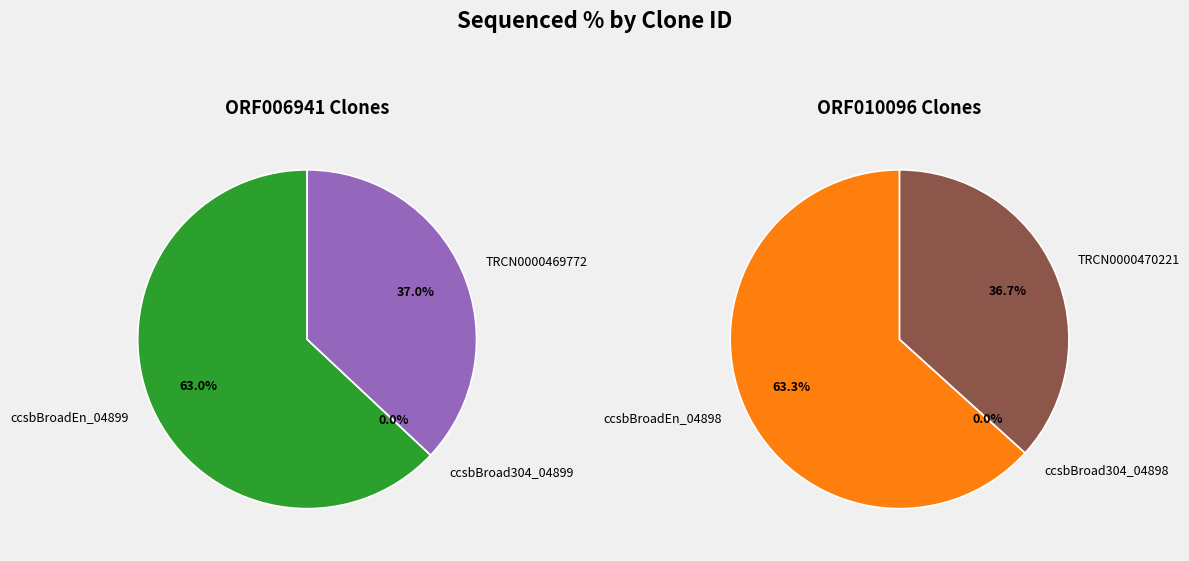

Count the number of slices in the pie.

6